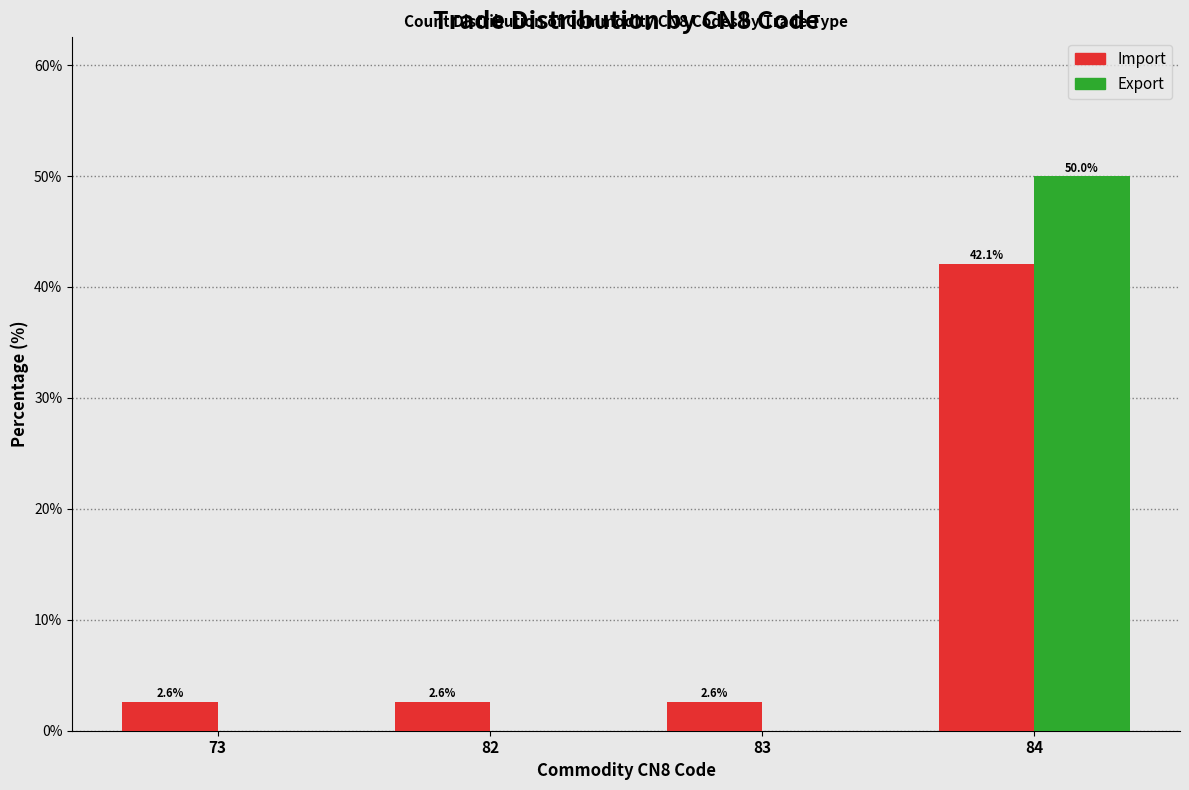

Reading left to right, extract all data points from this chart.

Import: 73=2.6	82=2.6	83=2.6	84=42.1
Export: 73=0.0	82=0.0	83=0.0	84=50.0